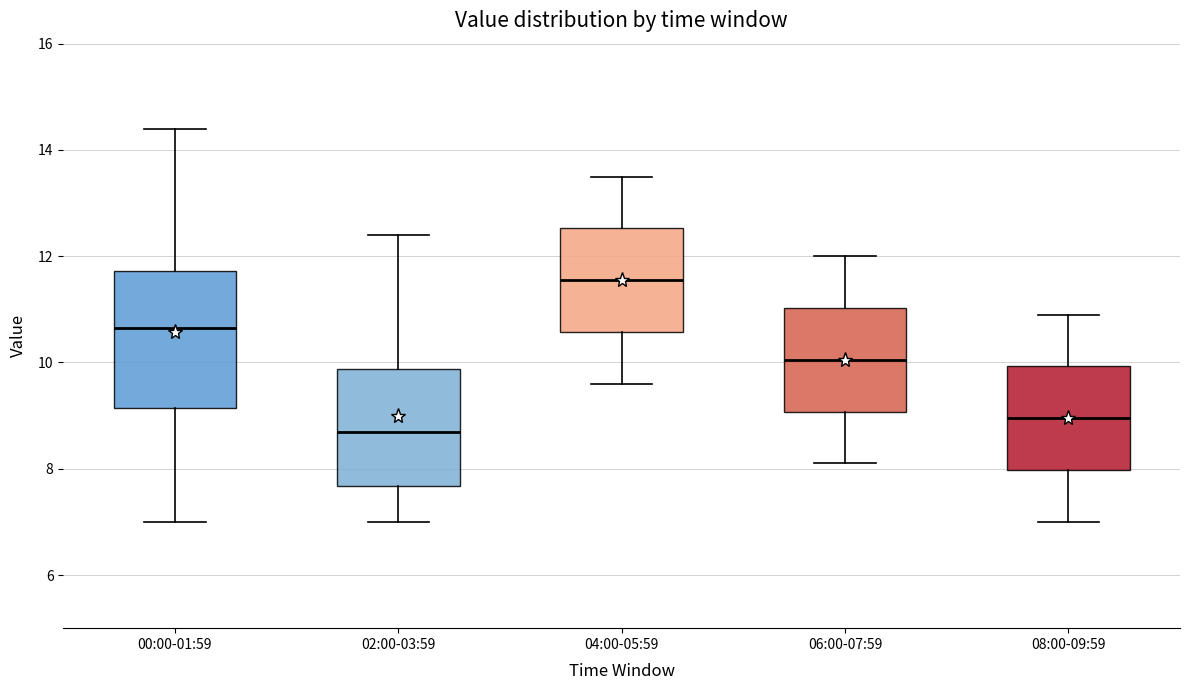

Reading left to right, read every box against the y-axis: the position of its median line, the range the box covers, and the ends of its whiskers. The values are not printed on the chart, so give them approximately, as read against the axis.

00:00-01:59: median 10.6, box 9.2 to 11.8, whiskers 7.0 to 14.4
02:00-03:59: median 8.8, box 7.6 to 9.8, whiskers 7.0 to 12.4
04:00-05:59: median 11.6, box 10.6 to 12.6, whiskers 9.6 to 13.6
06:00-07:59: median 10.0, box 9.0 to 11.0, whiskers 8.2 to 12.0
08:00-09:59: median 9.0, box 8.0 to 10.0, whiskers 7.0 to 11.0